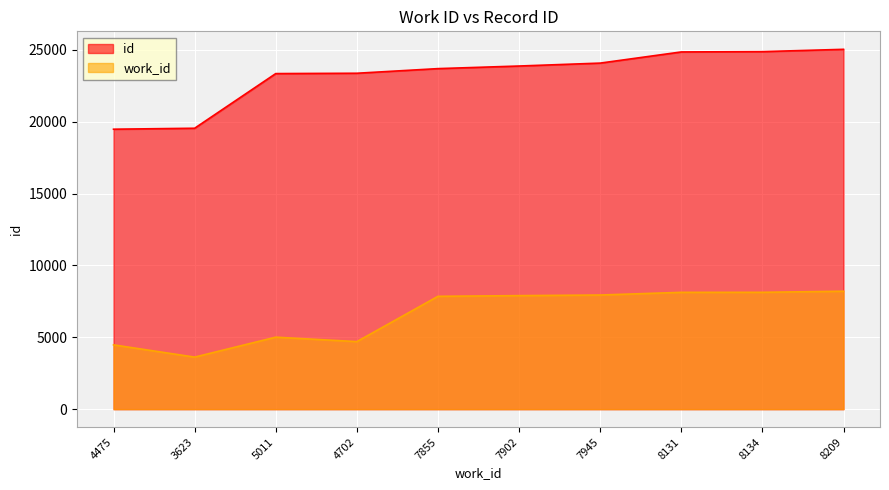

What is the smallest value displayed?

3623